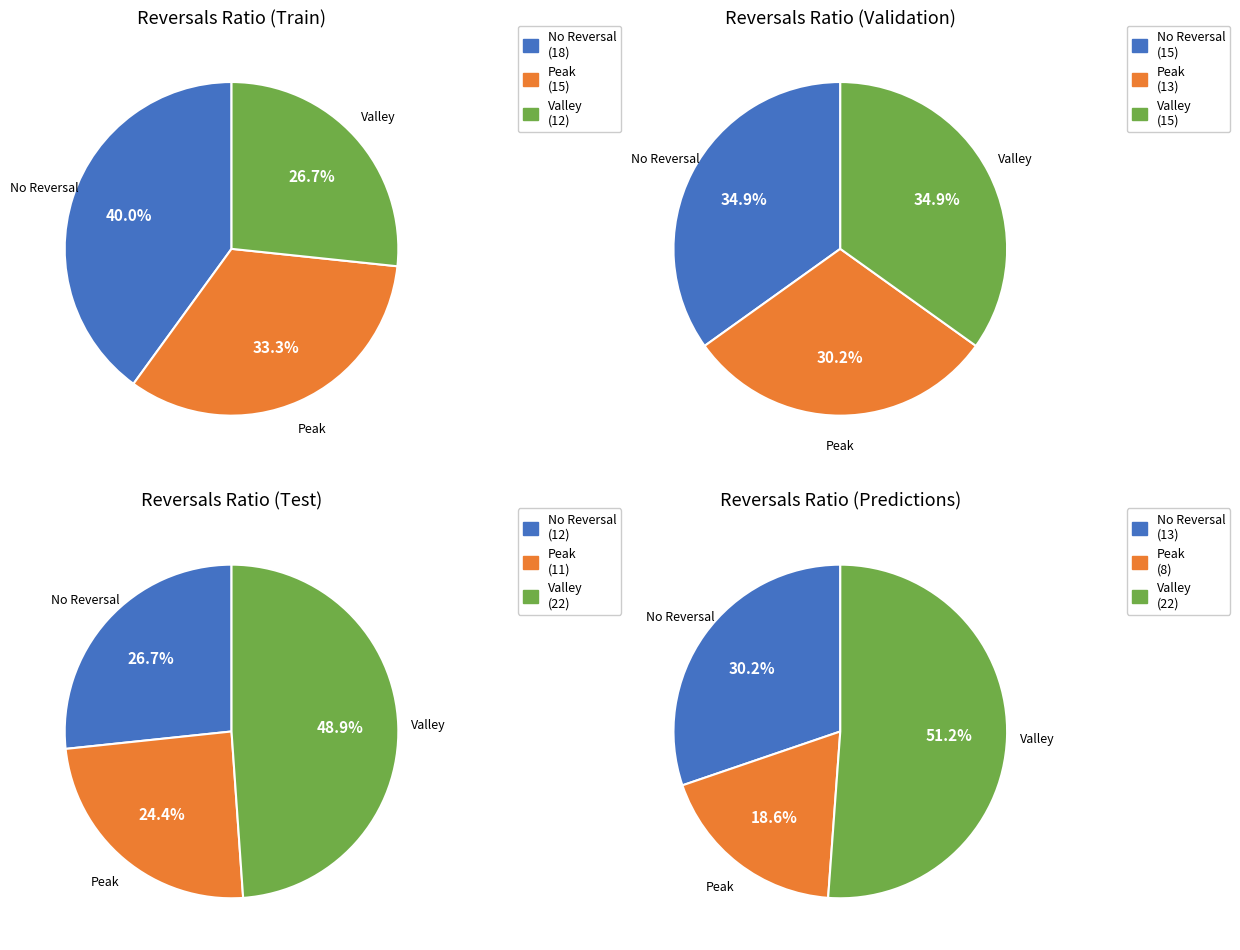

Does 0 represent more than half of the total?

No